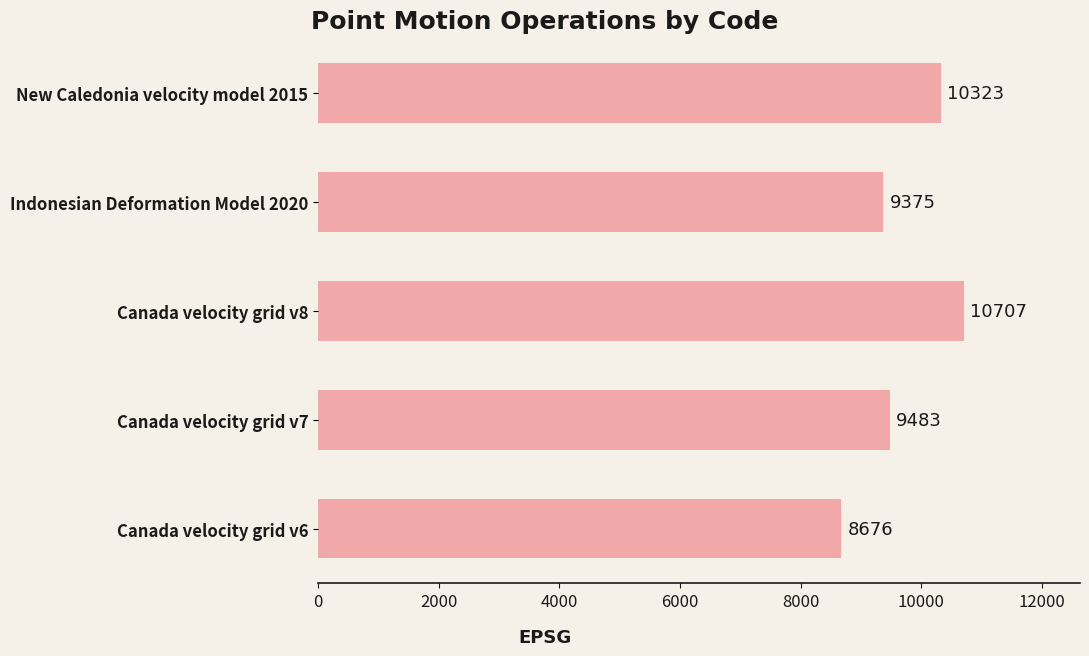

Rank the categories by value from lowest to highest.

Canada velocity grid v6, Indonesian Deformation Model 2020, Canada velocity grid v7, New Caledonia velocity model 2015, Canada velocity grid v8